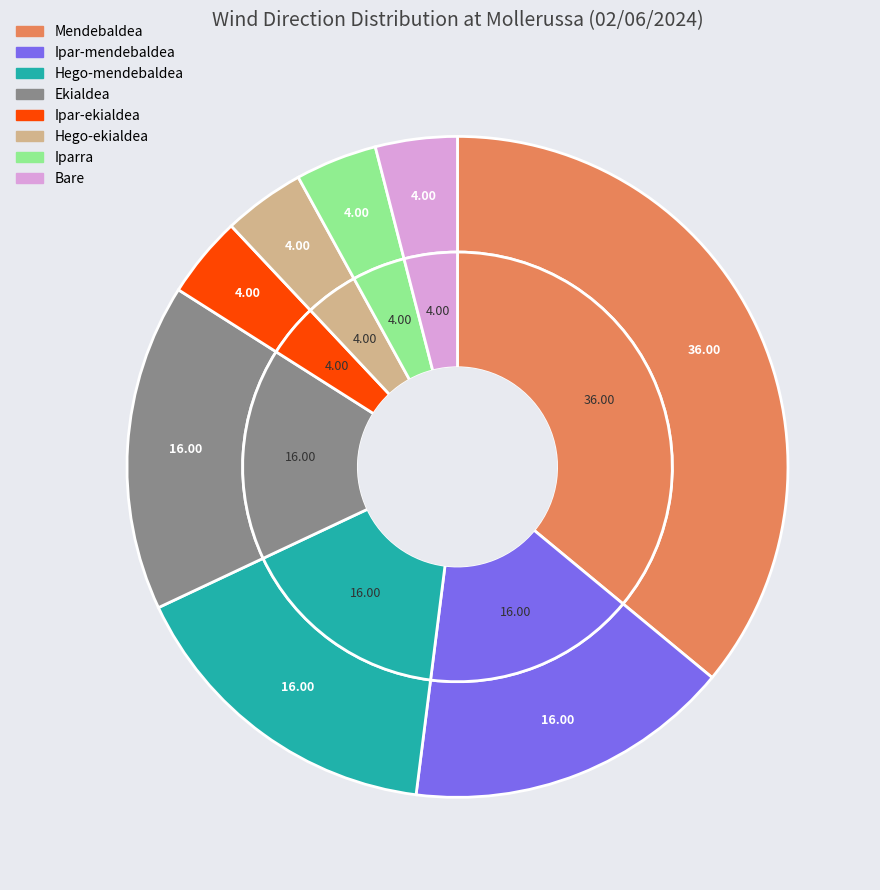

Count the number of slices in the pie.

8